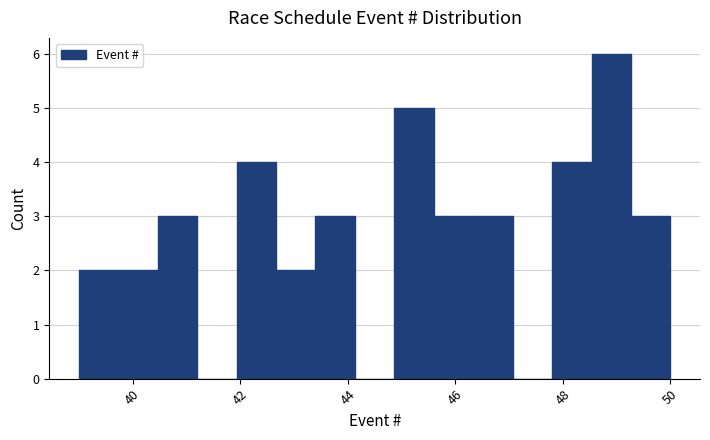

Around what value on the x-axis is the tallest bar? Give the approximate position of its centre, as read against the axis.

49.0